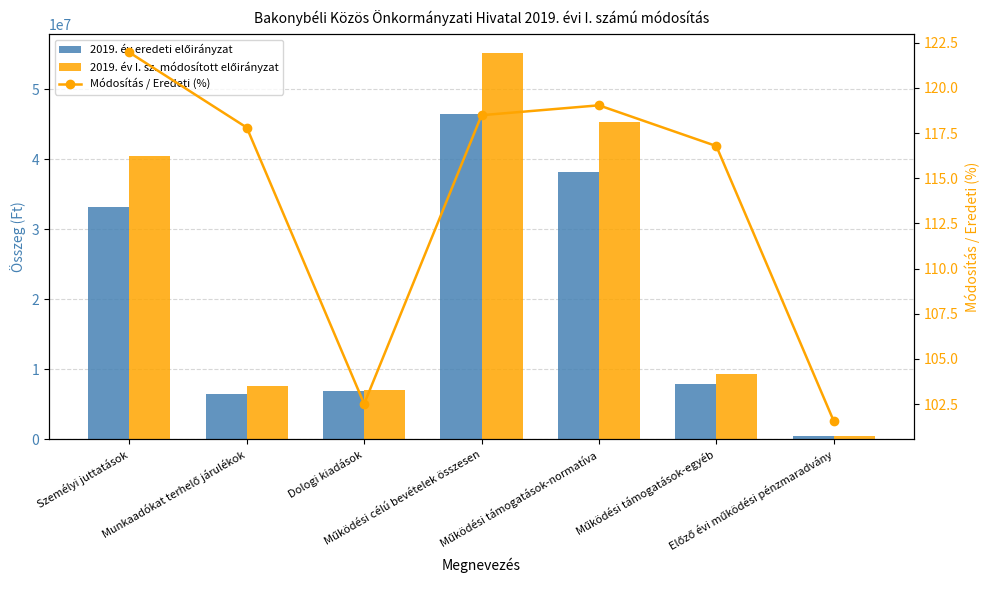

How many groups of bars are there?

7